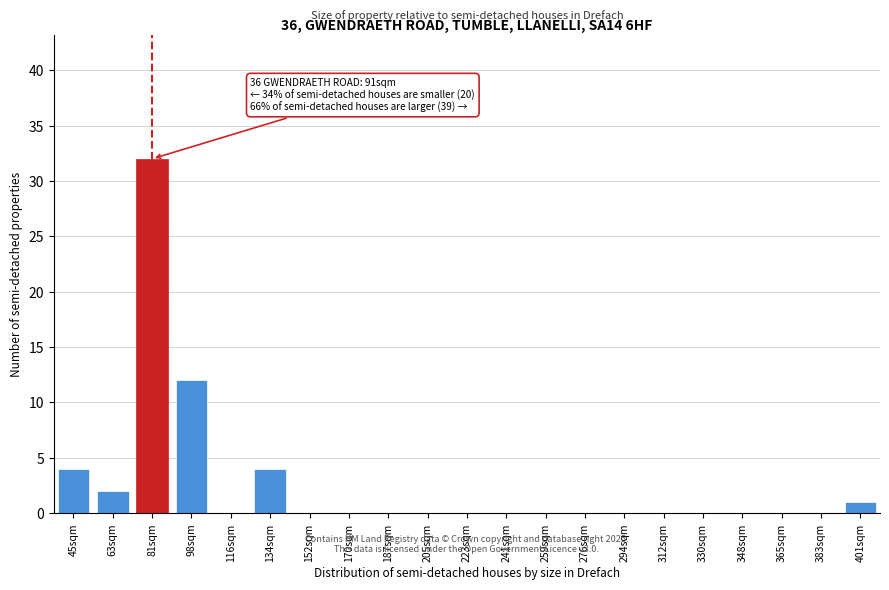

Reading left to right, what are all the values shown in this chart?

45sqm=4	63sqm=2	81sqm=32	98sqm=12	116sqm=0	134sqm=4	152sqm=0	170sqm=0	187sqm=0	205sqm=0	223sqm=0	241sqm=0	259sqm=0	276sqm=0	294sqm=0	312sqm=0	330sqm=0	348sqm=0	365sqm=0	383sqm=0	401sqm=1